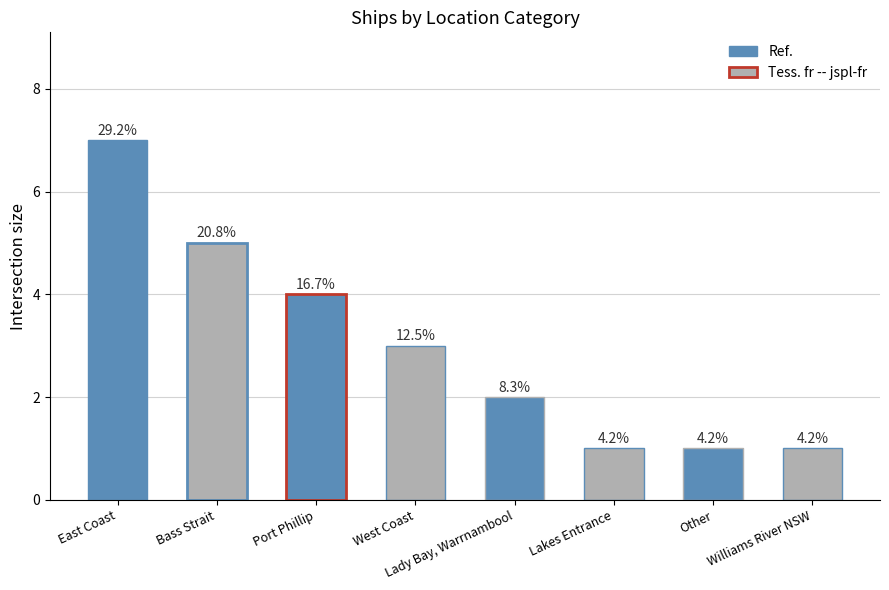

True or false: the data shows 2 at Lakes Entrance.

False